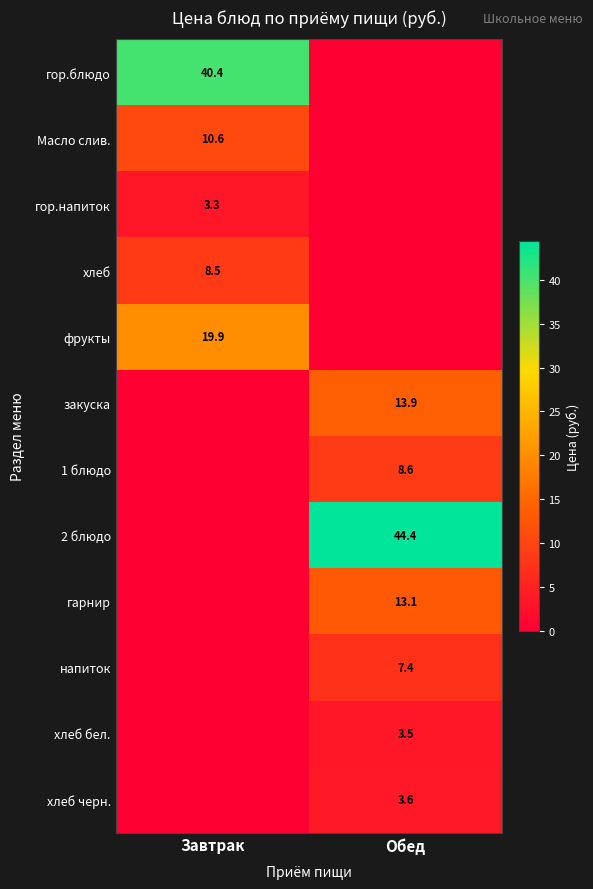

The value of гор.напиток at Завтрак is 1.6. True or false?

False